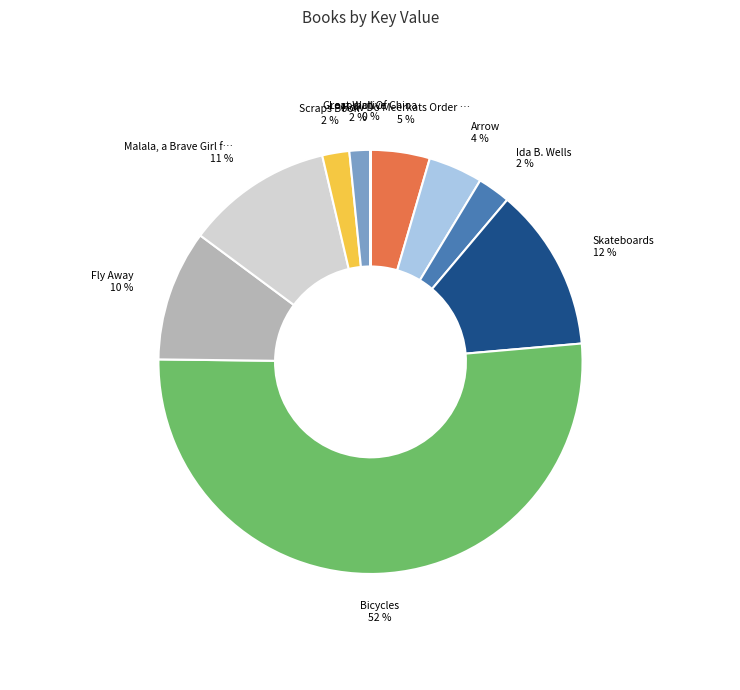

To the nearest percent, what is the average slice percentage?

10%